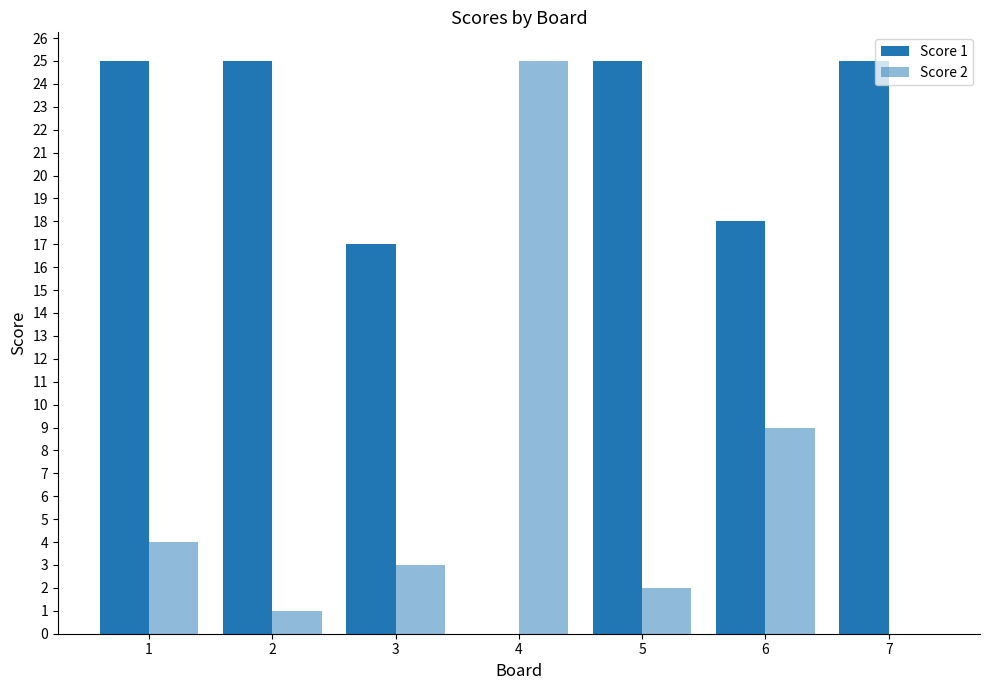

What is the highest value of the Score 1 series?

25